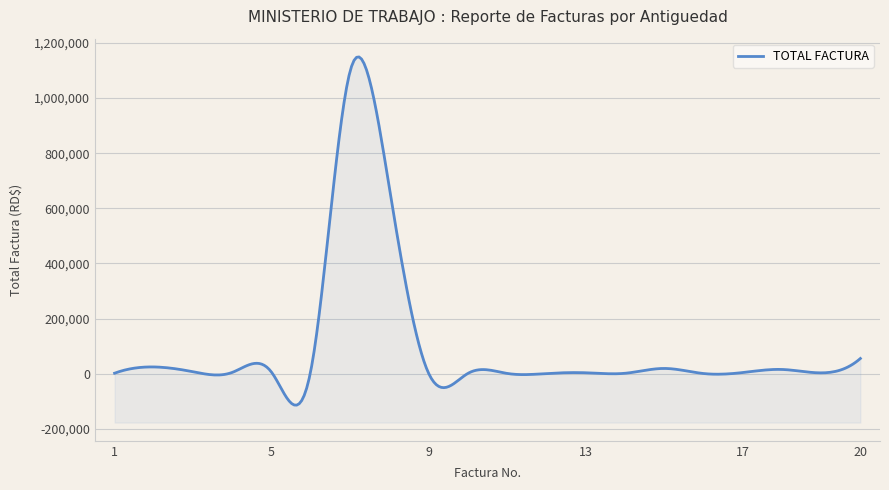

What is the difference between the maximum and minimum values?

1096700.4